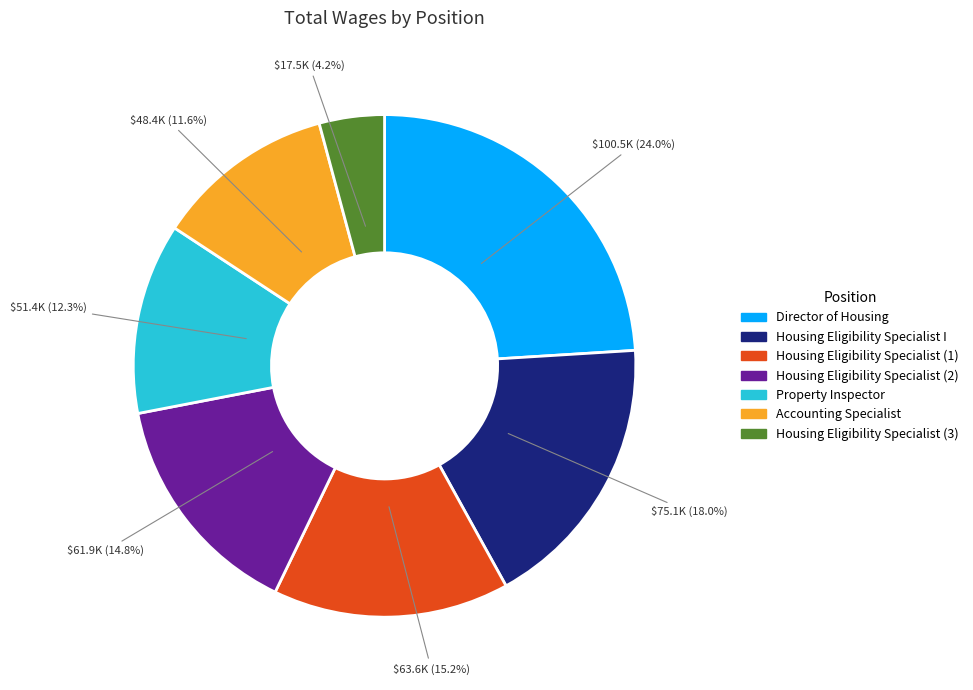

Does any single category account for the majority?

No